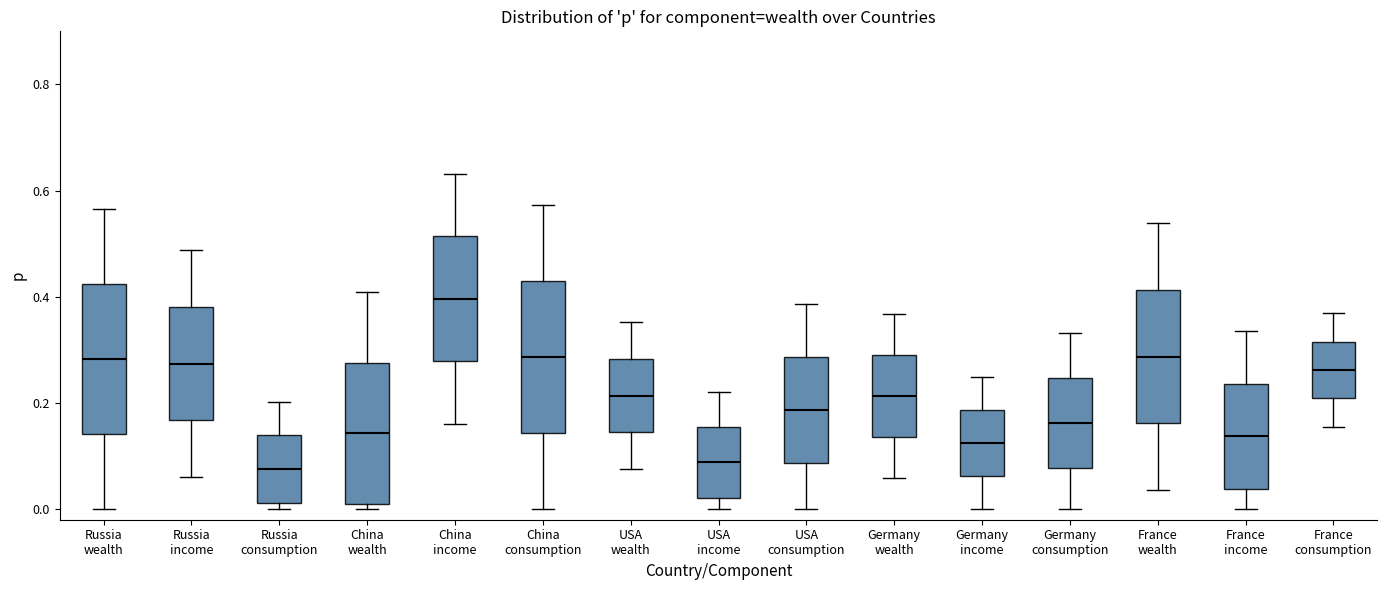

Which box has the highest median line?

China income